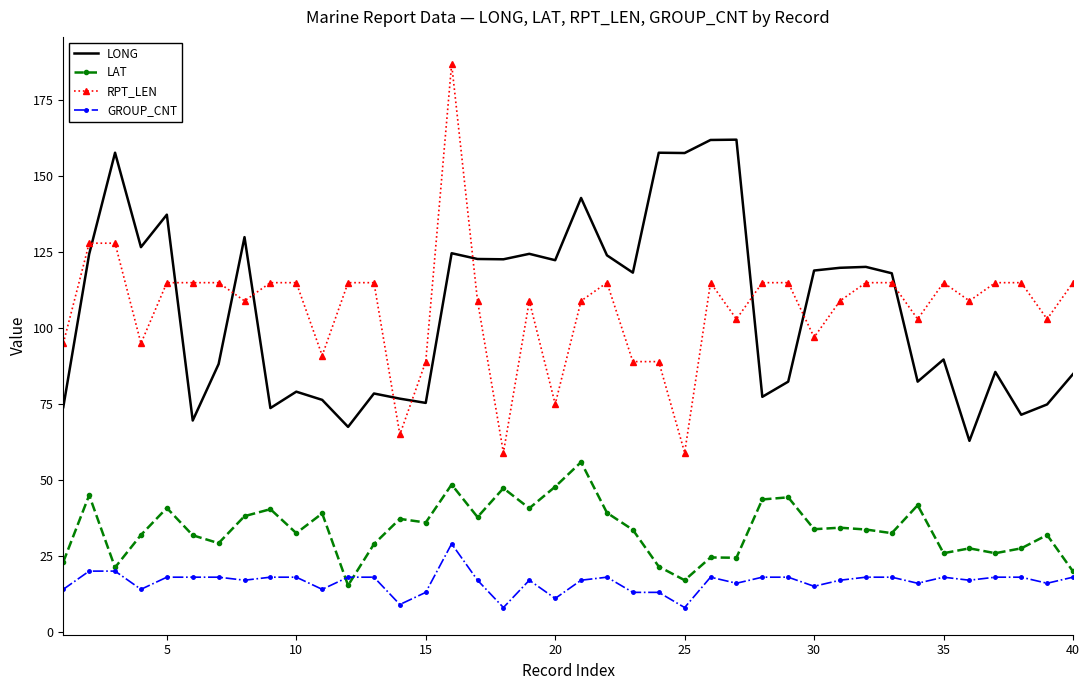

Which series has the widest spread of values?

RPT_LEN